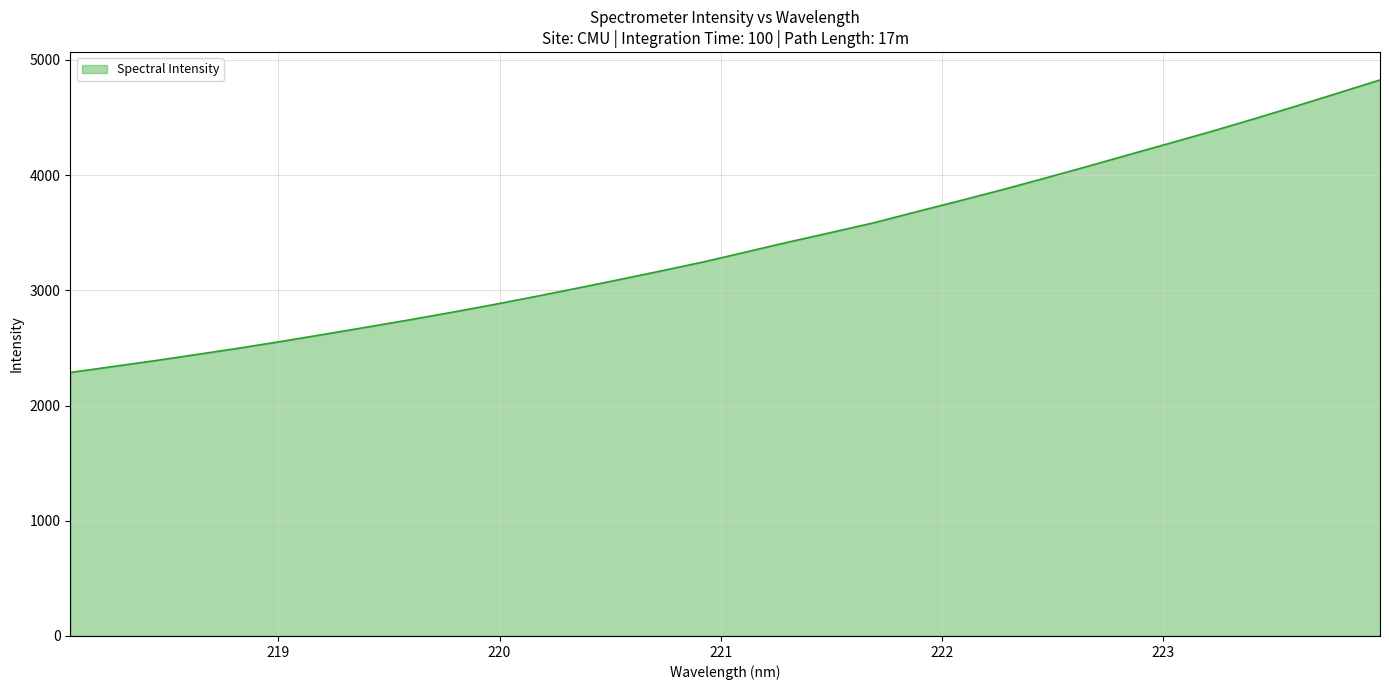

What is the greatest value displayed?

4826.8